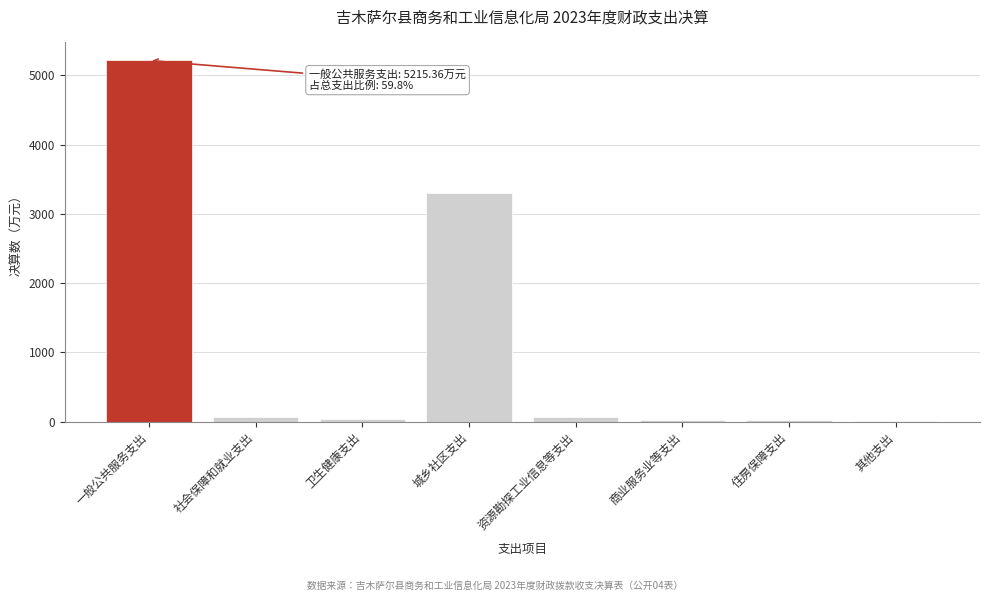

Which label corresponds to the largest value in the chart?

一般公共服务支出